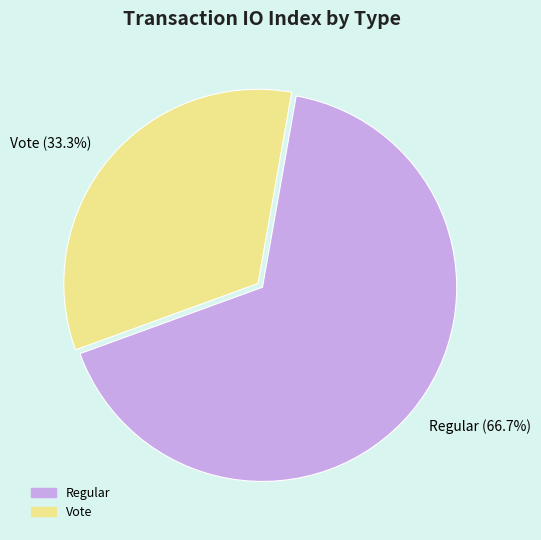

What percentage is NOT represented by Regular?

33.3%